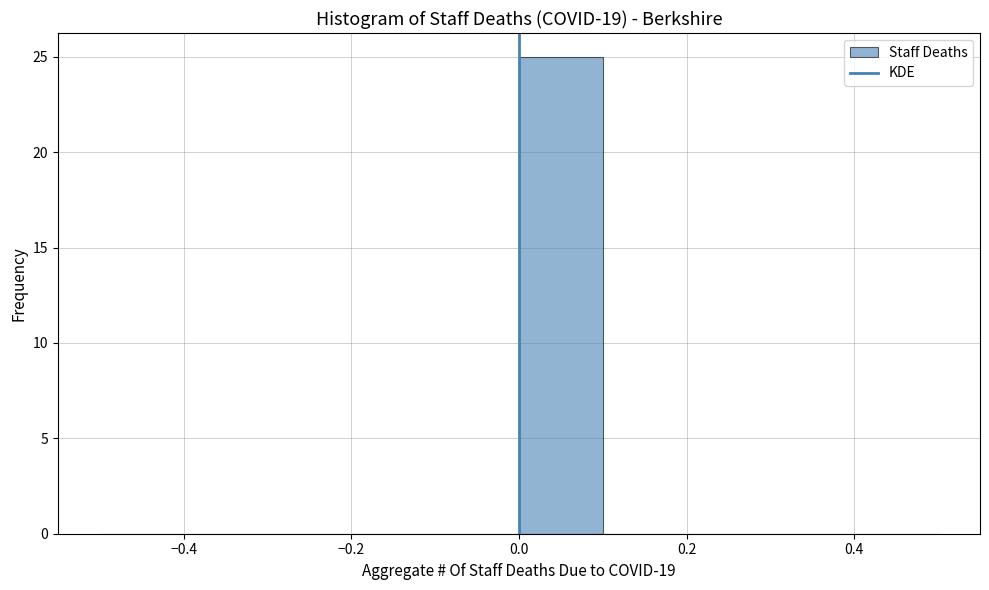

Reading left to right, transcribe this chart: for each bar, give the range it covers on the x-axis and its height. The values are not printed on the chart, so give them approximately, as read against the axis.

-0.5 to -0.4: 0
-0.4 to -0.3: 0
-0.3 to -0.2: 0
-0.2 to -0.1: 0
-0.1 to 0.0: 0
0.0 to 0.1: 25
0.1 to 0.2: 0
0.2 to 0.3: 0
0.3 to 0.4: 0
0.4 to 0.5: 0